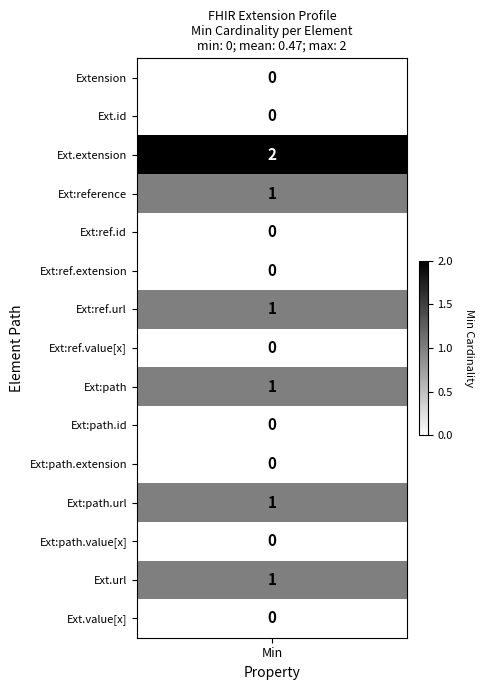

Is the value of Extension.extension:path at 12 greater than the value of Extension.extension:path.url at 2?

No